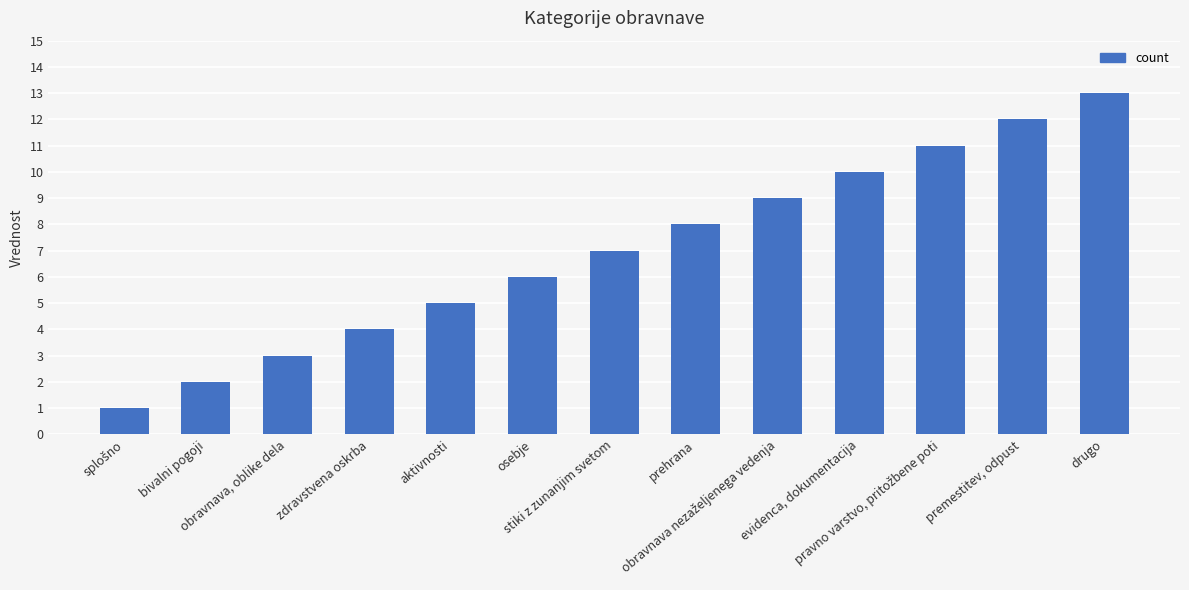

What is the sum of all values?

91